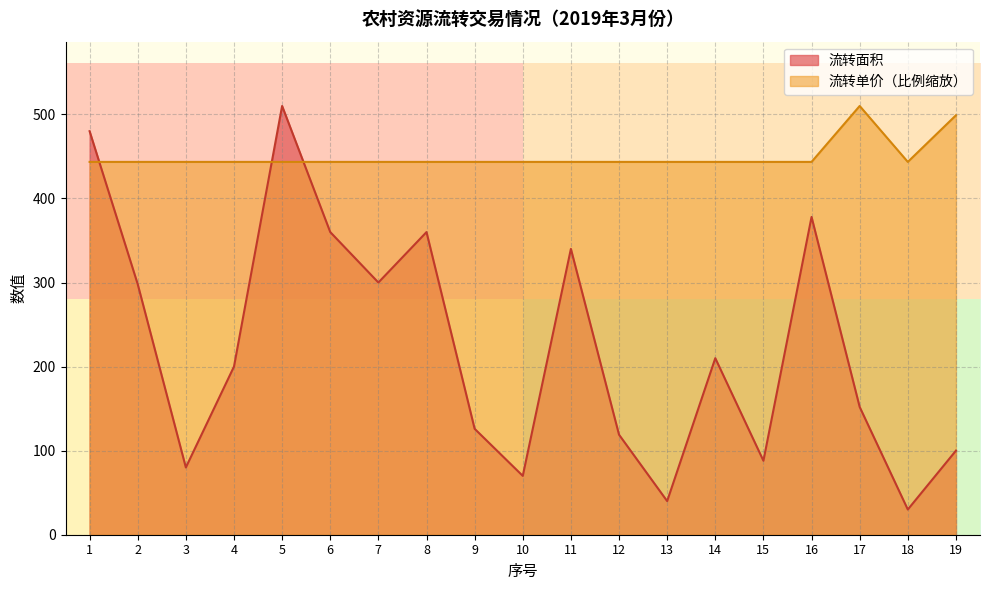

Where is 流转单价 nearest to the value 476?

19